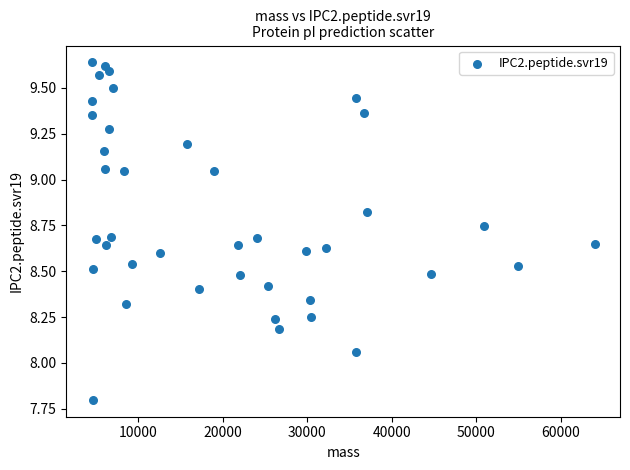

What is the range of X values (max minus min)?

59478.0